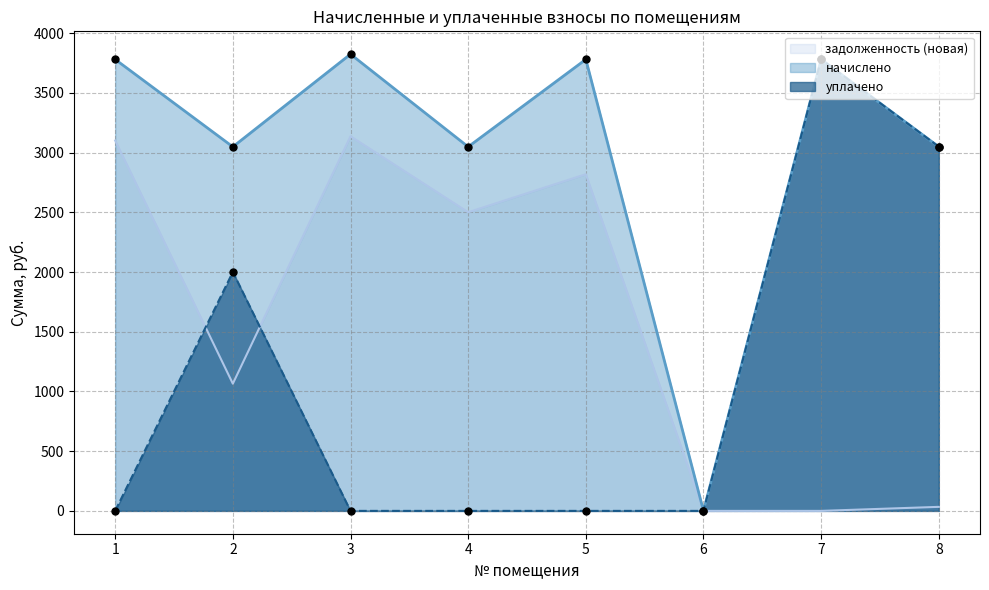

Which series reaches the minimum Y coordinate?

начислено